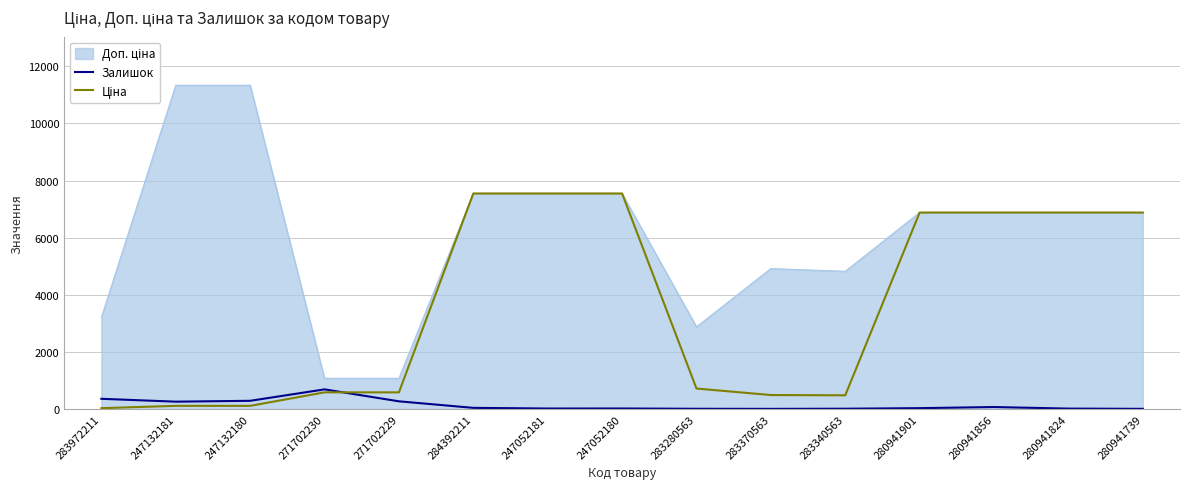

Does the chart have visible grid lines?

Yes